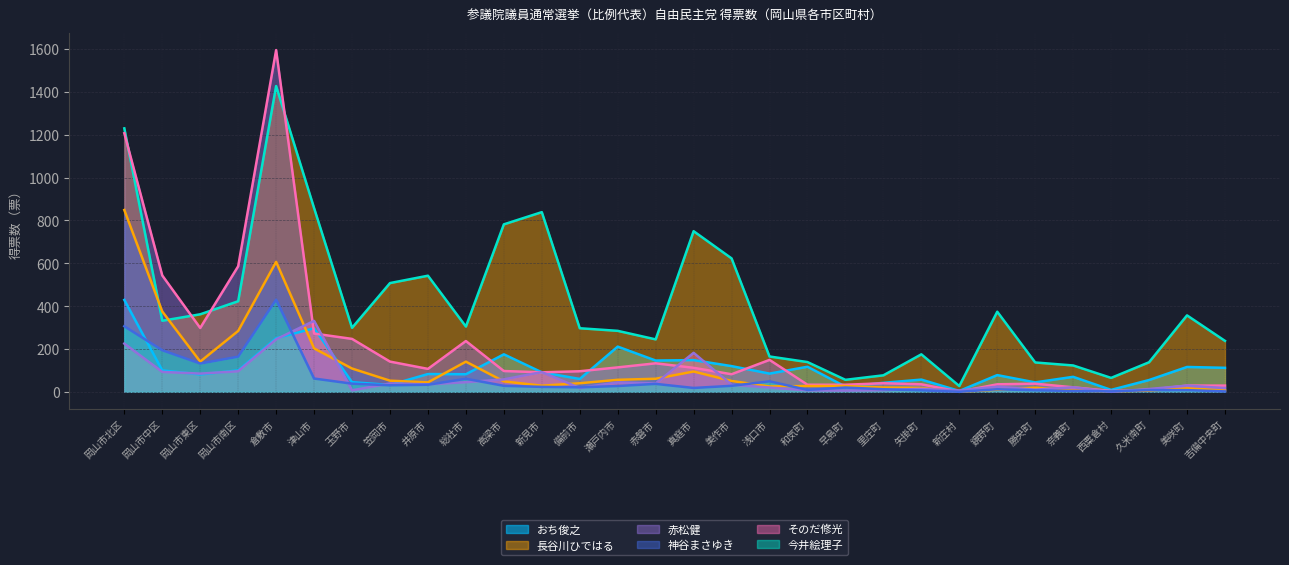

Reading left to right, transcribe all the data shown in this chart.

おち俊之: 429.0	100.0	81.0	100.0	250.0	296.8	45.0	32.0	83.0	82.0	175.0	91.0	60.0	211.0	146.0	148.0	120.0	85.0	117.0	24.0	42.0	57.0	4.0	78.0	44.0	70.0	9.0	55.0	116.0	112.0
長谷川ひではる: 1229.7	331.7	361.8	422.7	1427.1	857.4	298.7	507.6	541.9	304.6	781.6	838.6	296.8	284.6	244.8	749.7	622.8	164.9	138.9	56.0	77.0	175.0	27.0	373.9	137.0	123.0	65.0	138.0	356.8	237.8
赤松健: 1207.0	543.0	298.0	586.0	1595.0	272.0	247.0	141.0	107.0	237.0	97.0	91.0	96.0	114.0	133.0	112.0	82.0	149.0	33.0	33.0	40.0	35.0	1.0	35.0	38.0	21.0	4.0	9.0	29.0	29.0
神谷まさゆき: 848.6	374.9	141.0	284.0	606.5	202.7	108.7	52.0	44.0	140.7	48.7	28.6	40.0	56.0	61.0	94.7	50.7	25.0	27.0	27.0	20.0	18.0	0.0	10.0	19.0	6.0	2.0	6.0	16.0	8.0
そのだ修光: 225.0	93.0	85.0	96.0	245.0	331.0	7.0	39.0	35.0	45.0	58.0	92.0	18.0	44.0	39.0	182.0	33.0	20.0	7.0	6.0	8.0	14.0	6.0	24.0	10.0	21.0	0.0	13.0	29.0	17.0
今井絵理子: 306.0	194.0	132.0	164.0	430.0	62.0	38.0	30.5	33.0	61.0	28.0	23.0	21.0	27.0	37.0	18.0	28.0	49.0	9.0	20.0	12.0	7.0	0.0	12.0	7.0	4.0	2.0	8.0	8.0	2.0